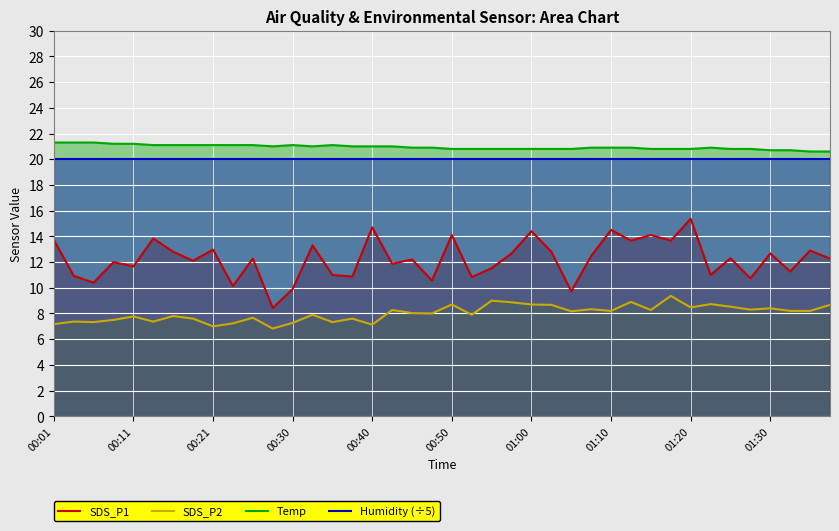

What position from the left is 17?

18